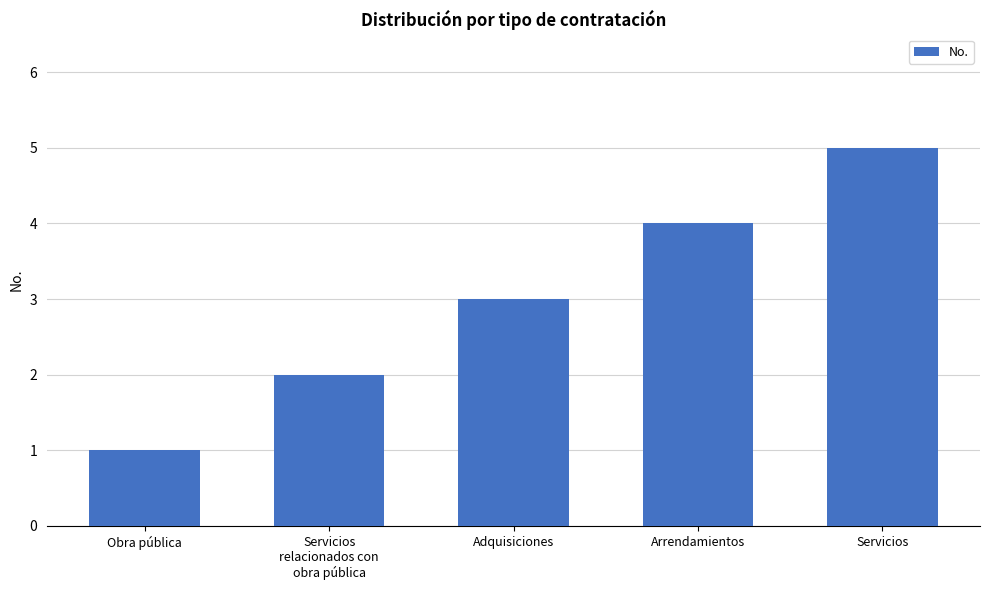

What is the ratio of the value at Servicios
relacionados con
obra pública to the value at Adquisiciones?

0.7